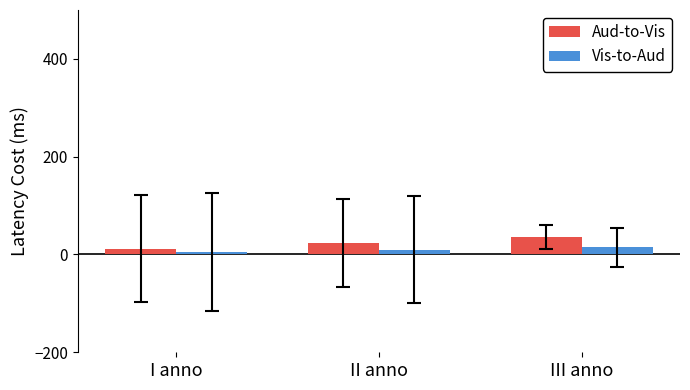

Which series has the largest total across all categories?

Aud-to-Vis